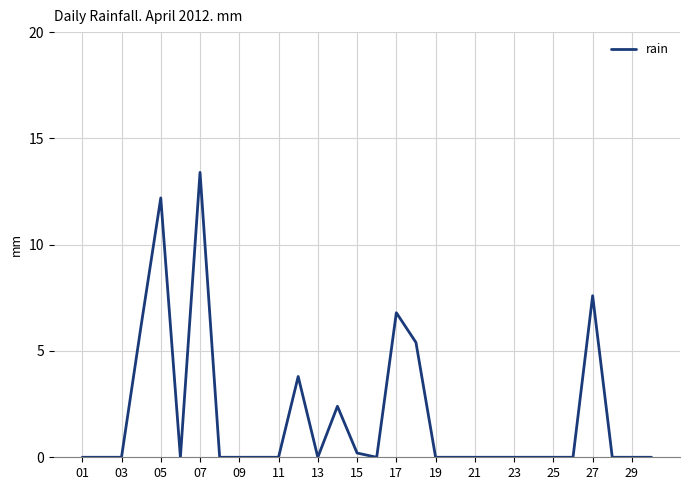

What is the greatest value displayed?

13.4